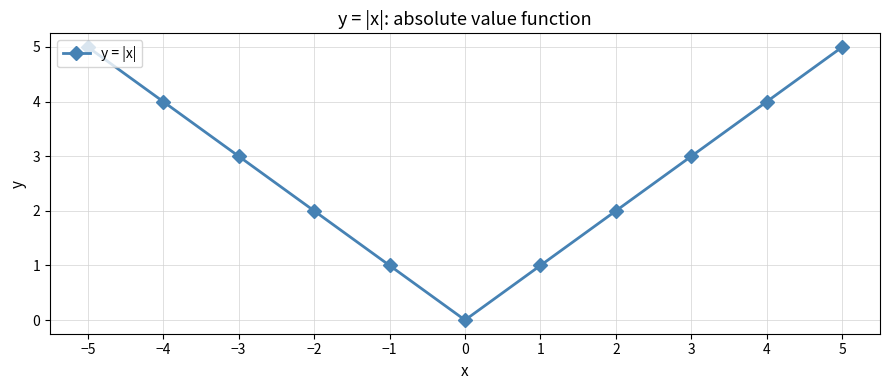

What is the difference between the values at −1 and 3?

2